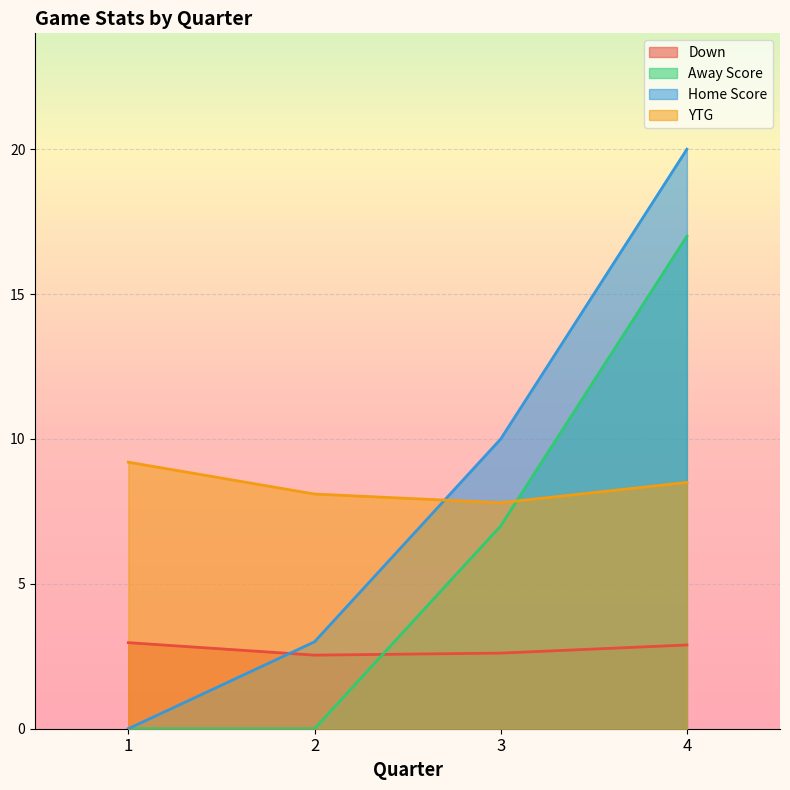

Where is the first local minimum for Down?

2